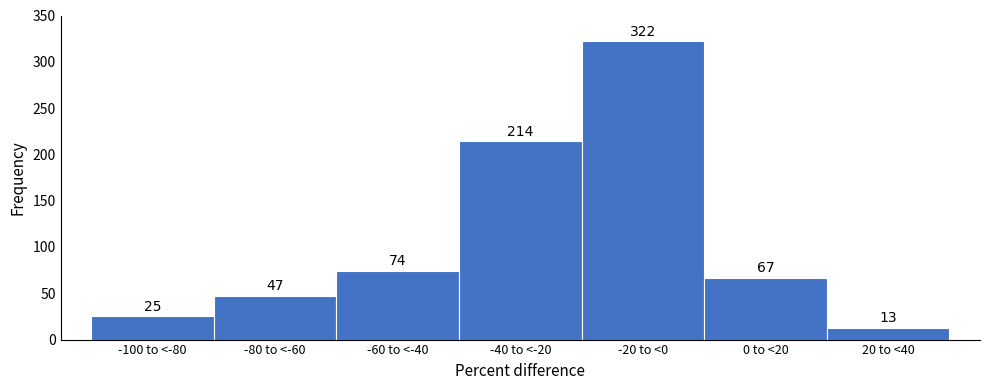

Reading left to right, extract all data points from this chart.

-100 to <-80=25	-80 to <-60=47	-60 to <-40=74	-40 to <-20=214	-20 to <0=322	0 to <20=67	20 to <40=13